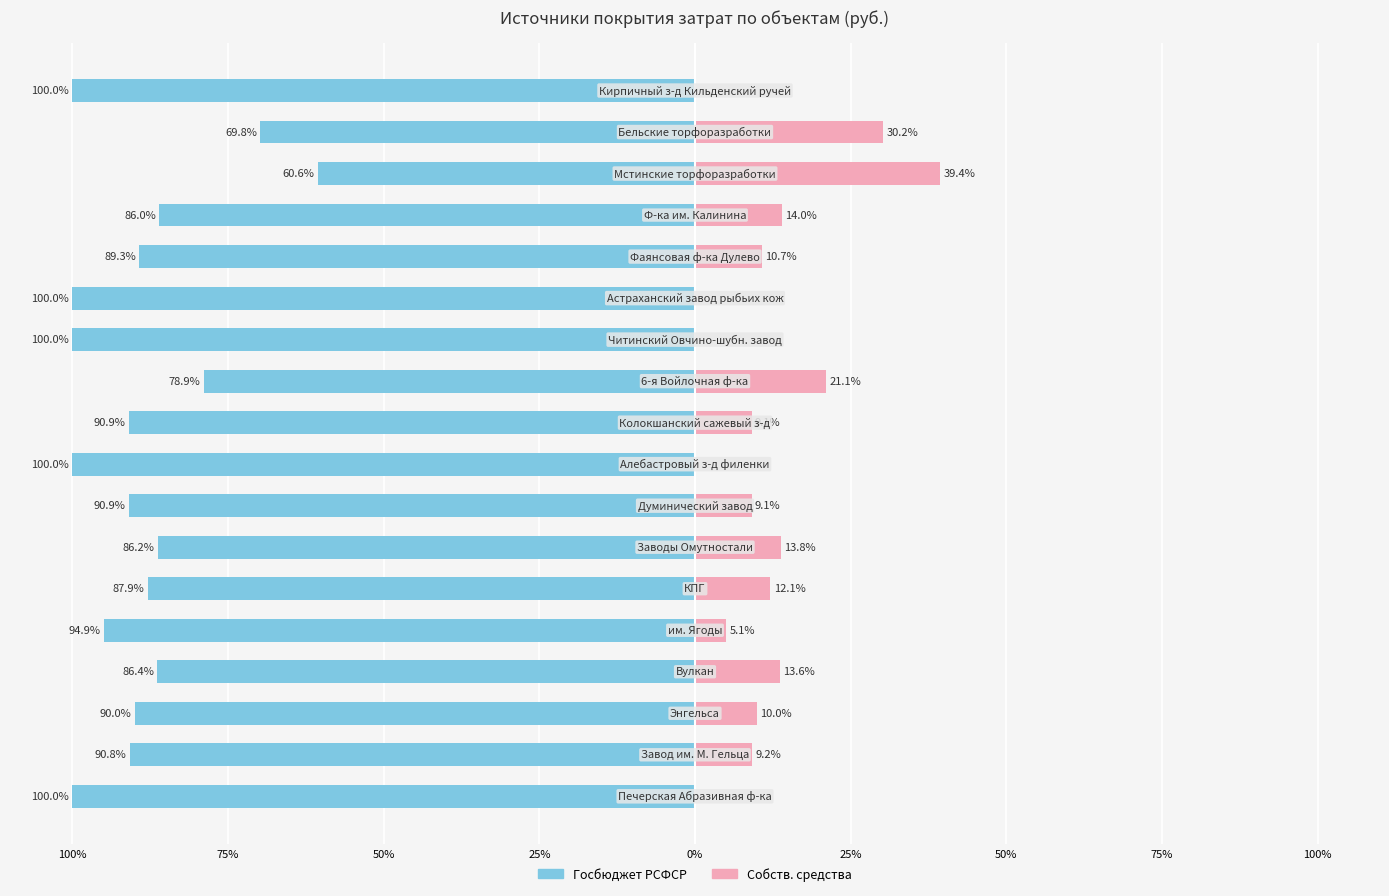

Between 75% and 100%, which is larger?

75%